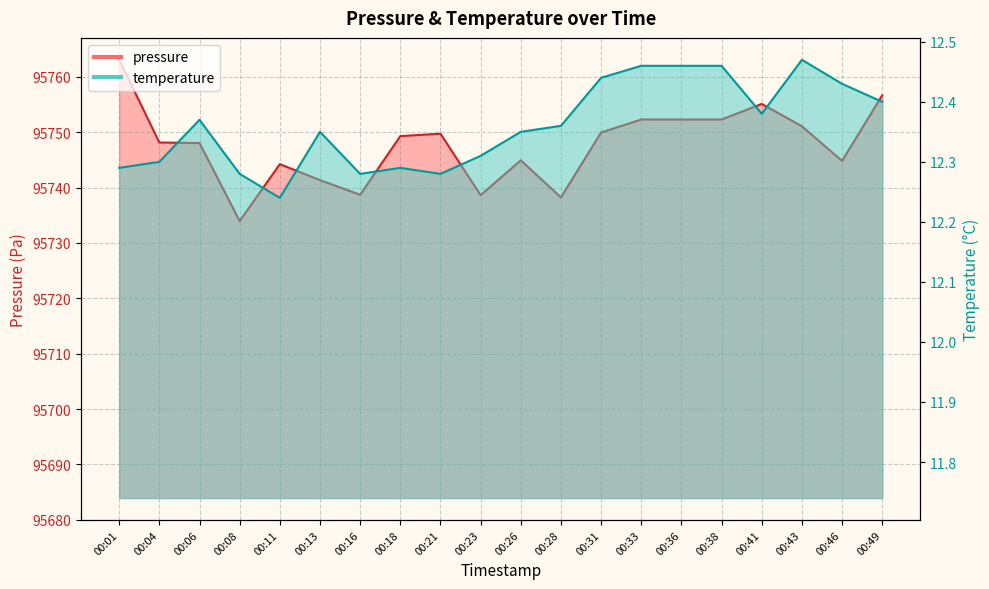

Which label corresponds to the smallest value in the chart?

00:11